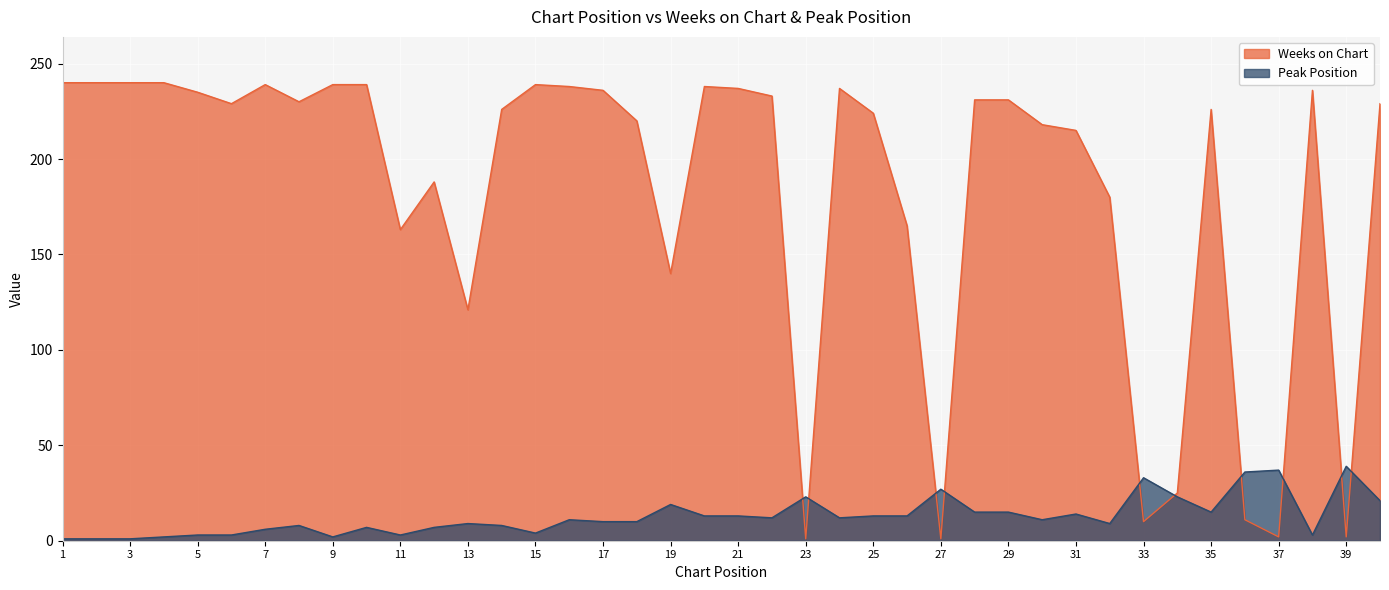

Is it true that Weeks on Chart equals 239 at 9?

True